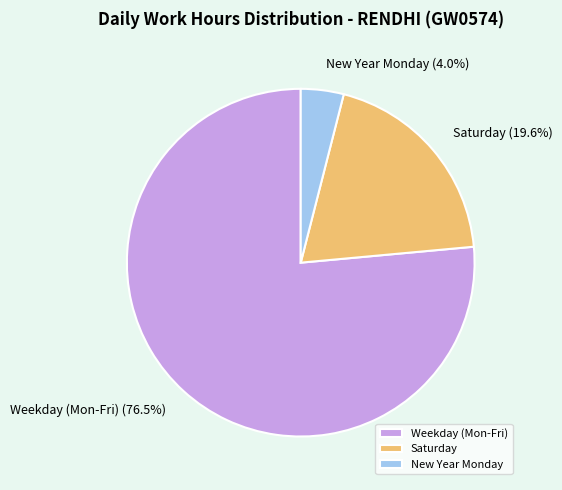

Rank the categories by value from lowest to highest.

New Year Monday, Saturday, Weekday (Mon-Fri)